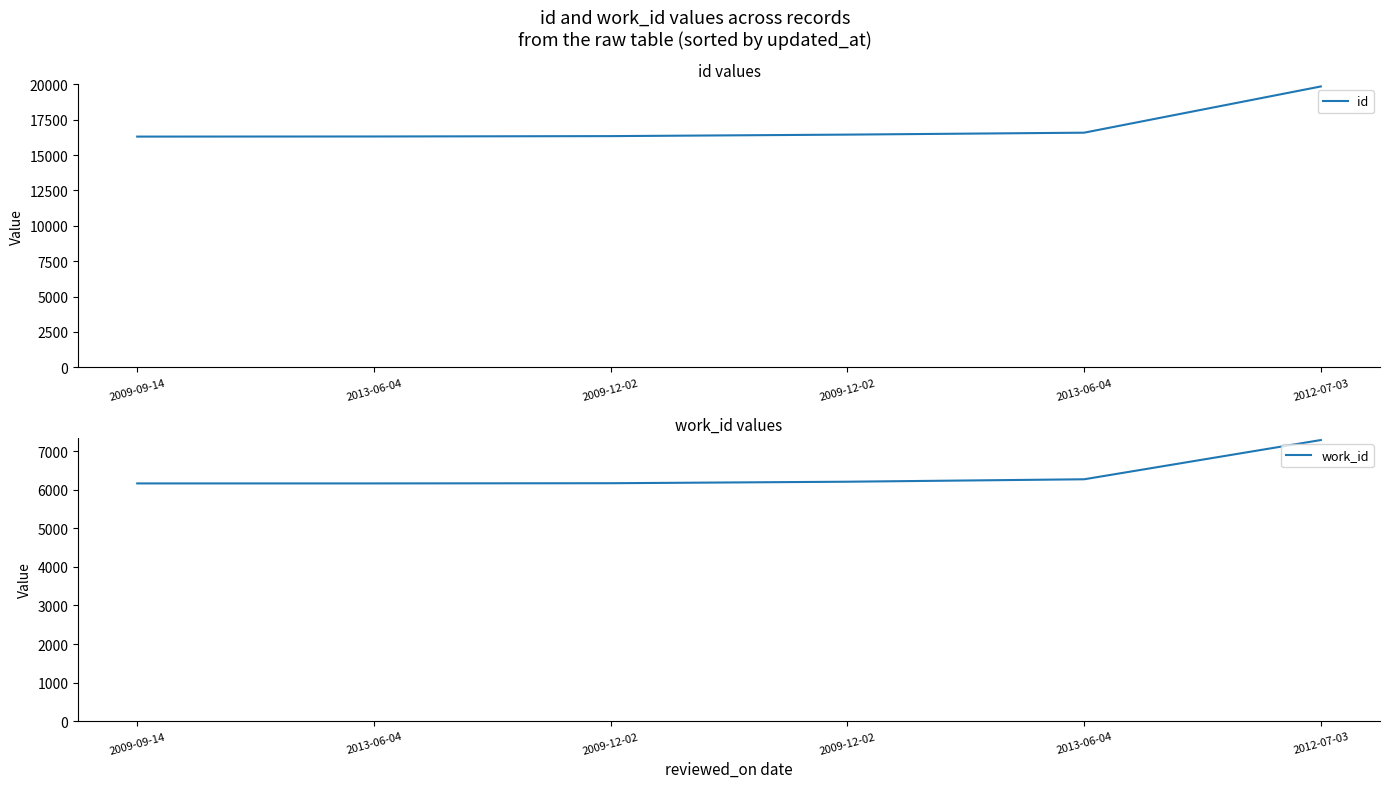

Reading left to right, transcribe all the data shown in this chart.

id: 2009-09-14=16303	2013-06-04=16311	2009-12-02=16337	2009-12-02=16443	2013-06-04=16579	2012-07-03=19845
work_id: 2009-09-14=6163	2013-06-04=6163	2009-12-02=6168	2009-12-02=6207	2013-06-04=6270	2012-07-03=7287